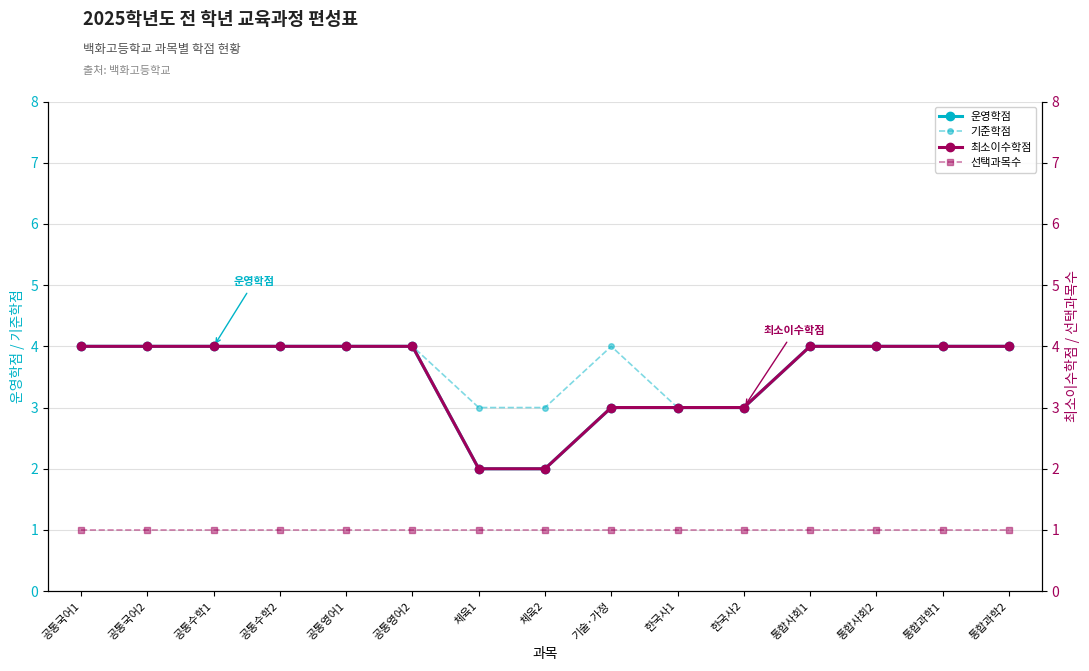

What is the value of the 선택과목수 point at the 14th from the left?

1